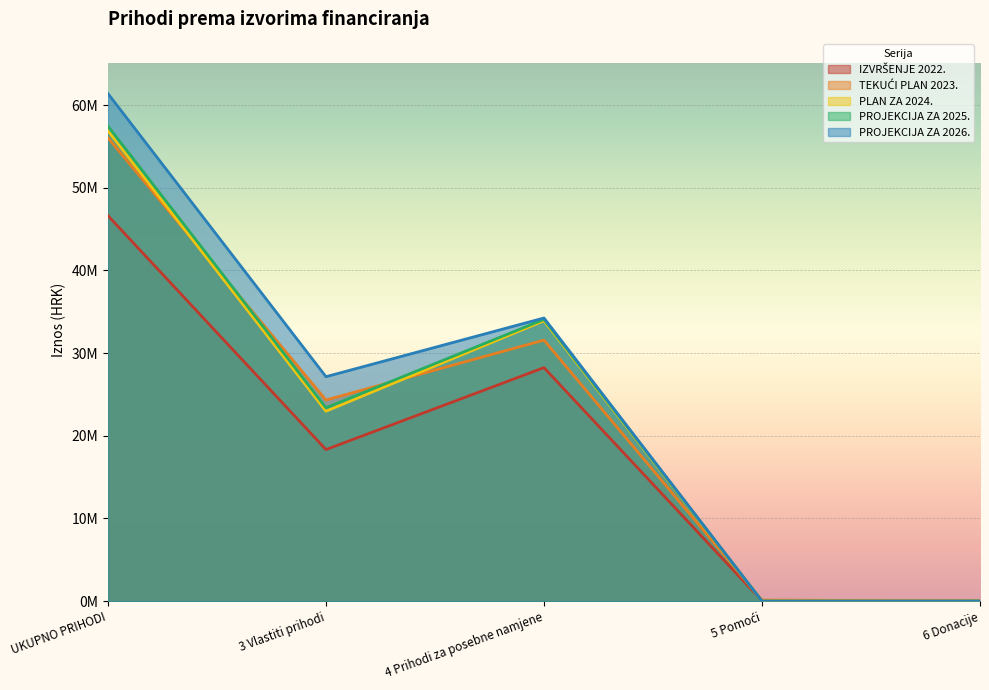

True or false: PLAN ZA 2024. has a value of 22968888.0 at 3 Vlastiti prihodi.

True